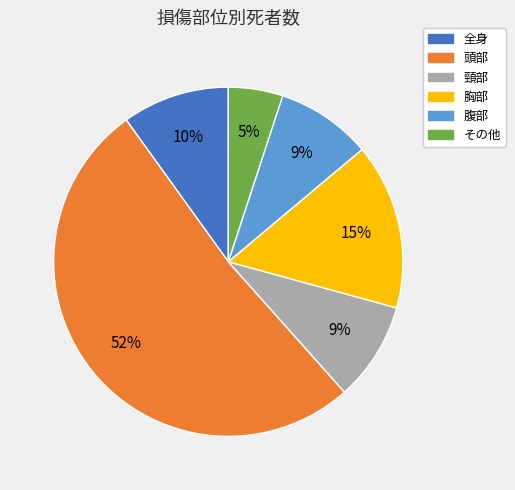

What is the ratio of the value at 頸部 to the value at 腹部?

1.0